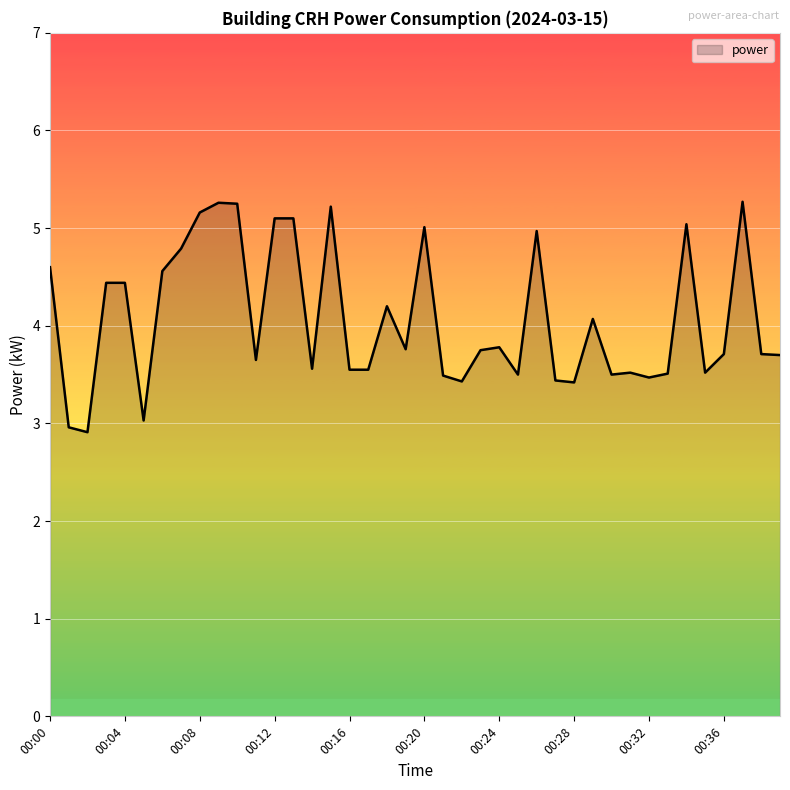

What is the difference between the maximum and minimum values?

2.4